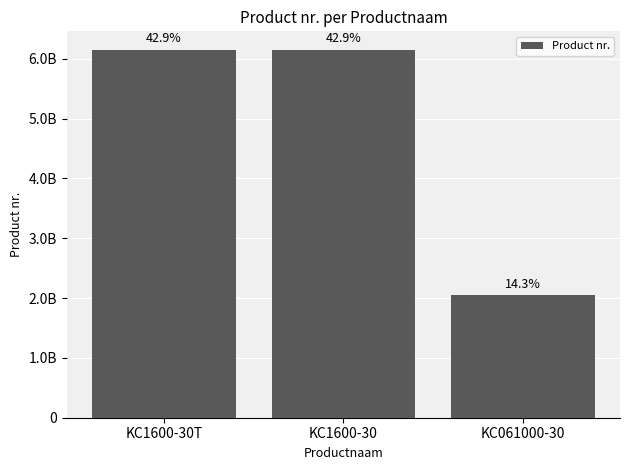

Reading left to right, list all the values displayed in this chart.

KC1600-30T=6151703130	KC1600-30=6151703150	KC061000-30=2051466384